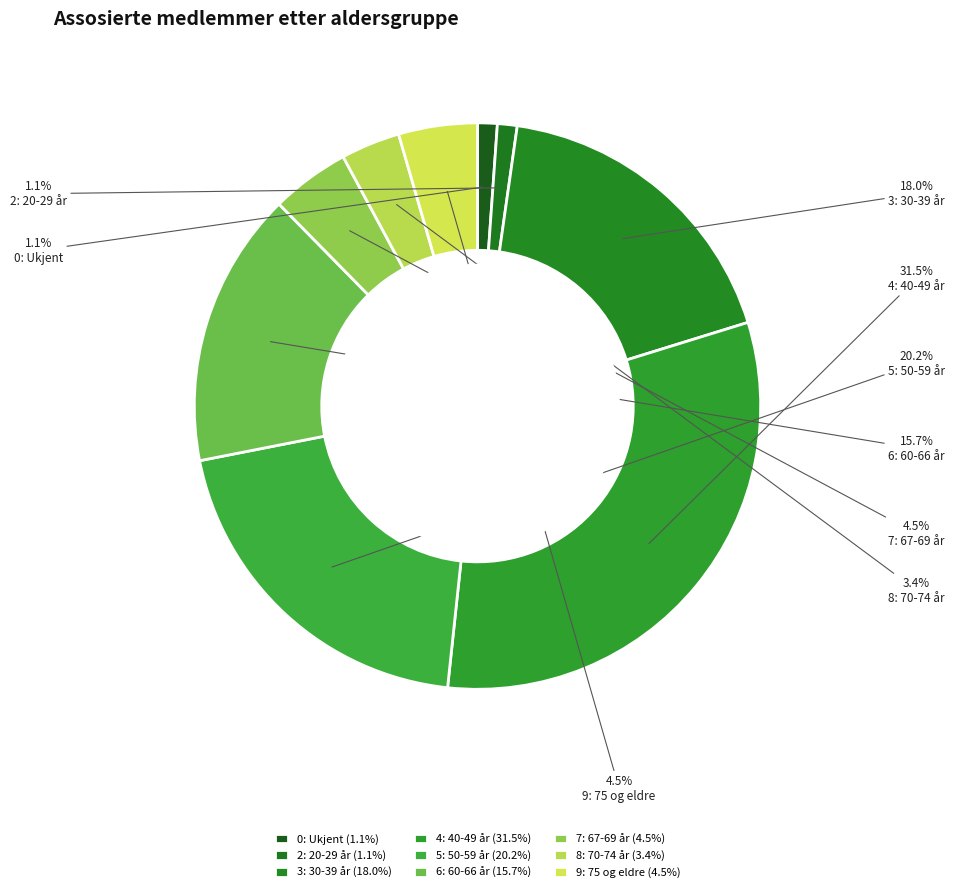

What is the largest slice in the pie chart?

4: 40-49 år